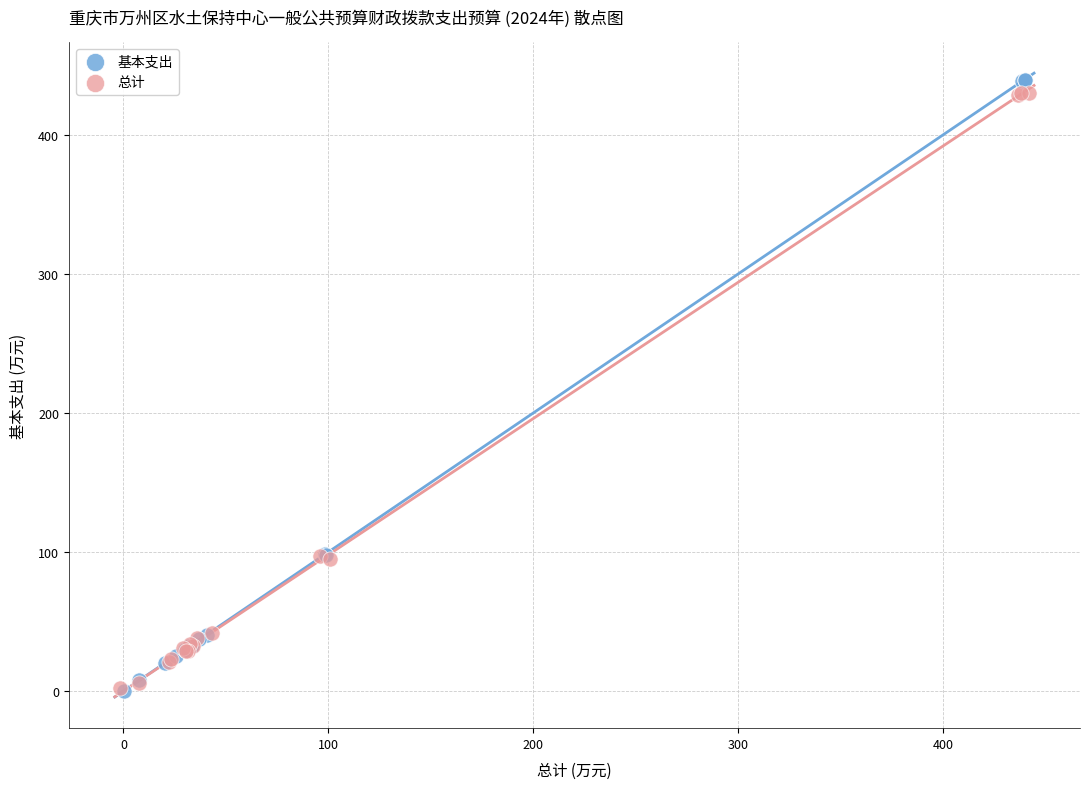

Which series has the widest spread of Y values?

基本支出